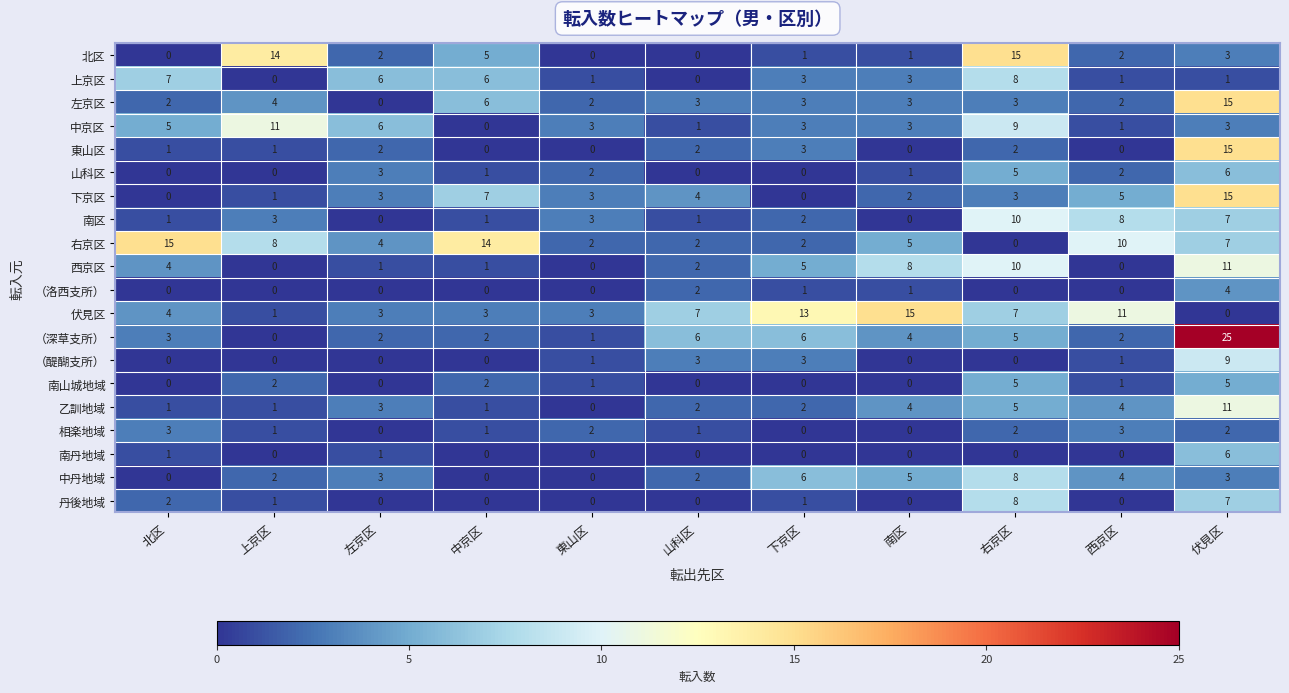

Count the number of data series in this chart.

20